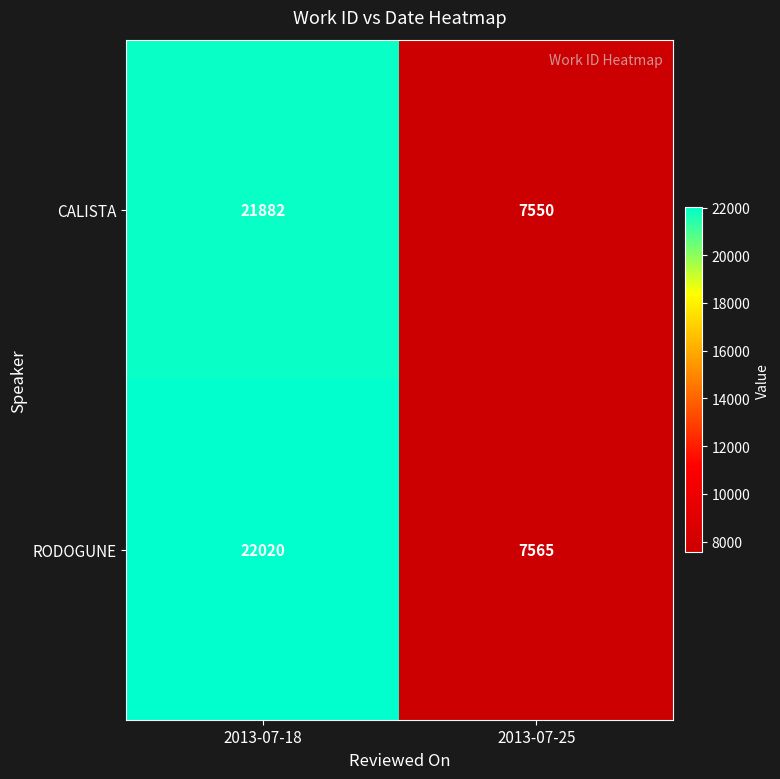

Which series has the widest spread of values?

RODOGUNE